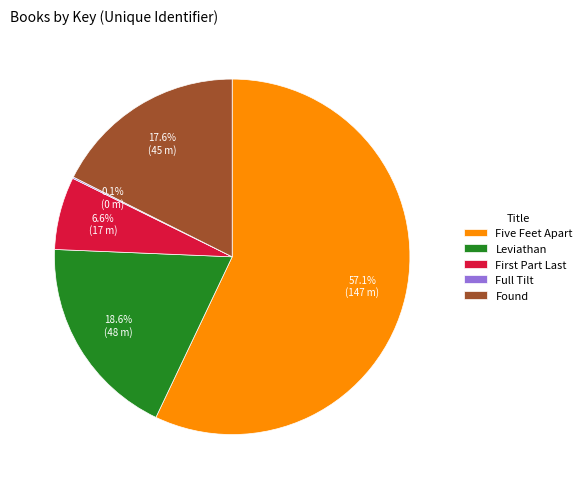

To the nearest percent, what is the combined percentage of Found and Leviathan?

36%